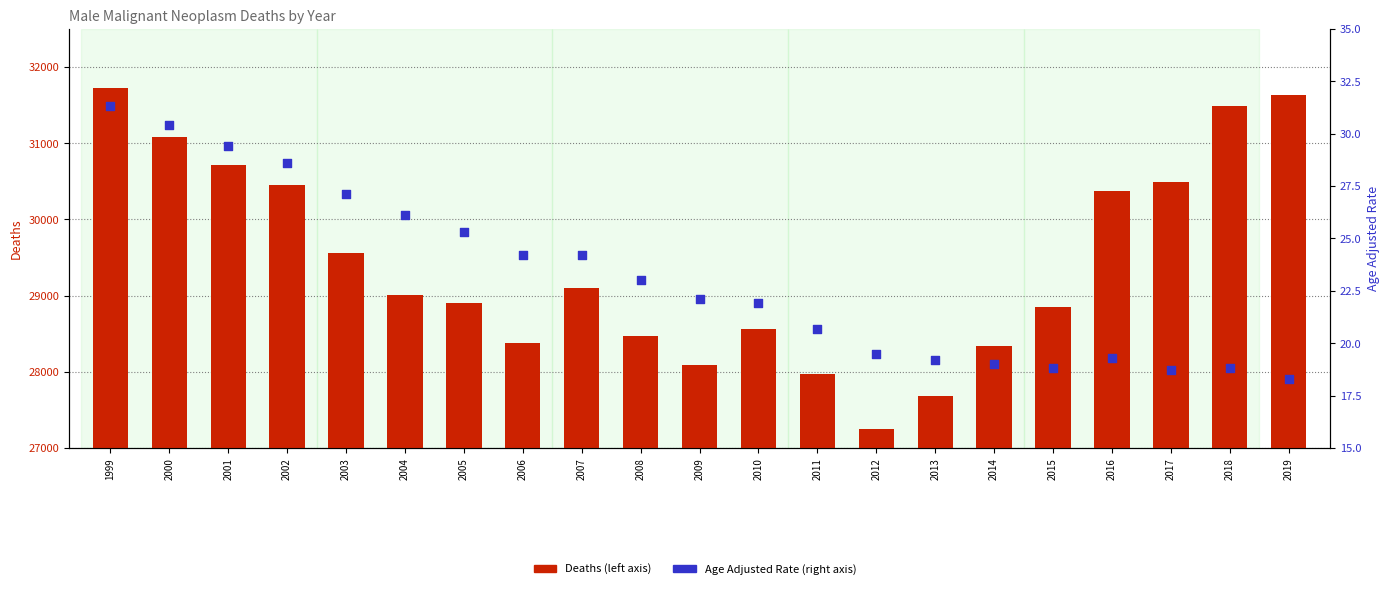

What are all the series names shown in the legend?

Deaths, Age Adjusted Rate